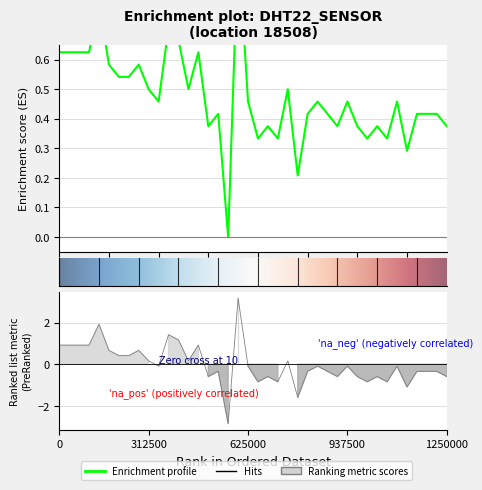

What is the change in value from 14 to 17?

-0.6